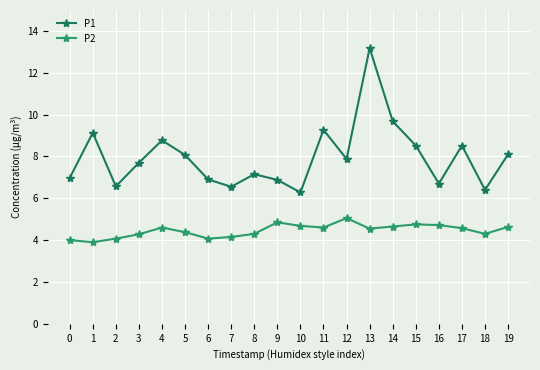

Between 7 and 15, which series saw the biggest shift?

P1